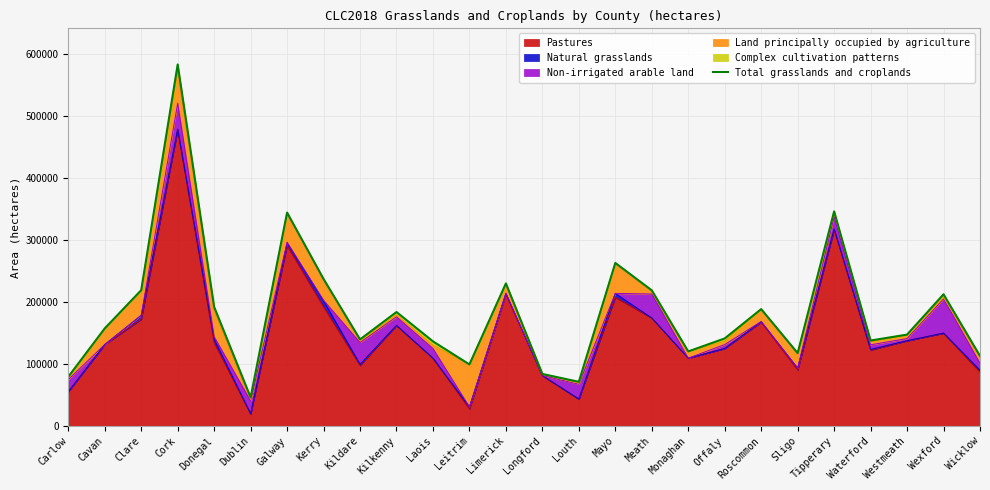

True or false: Pastures has a value of 144007 at Wicklow.

False